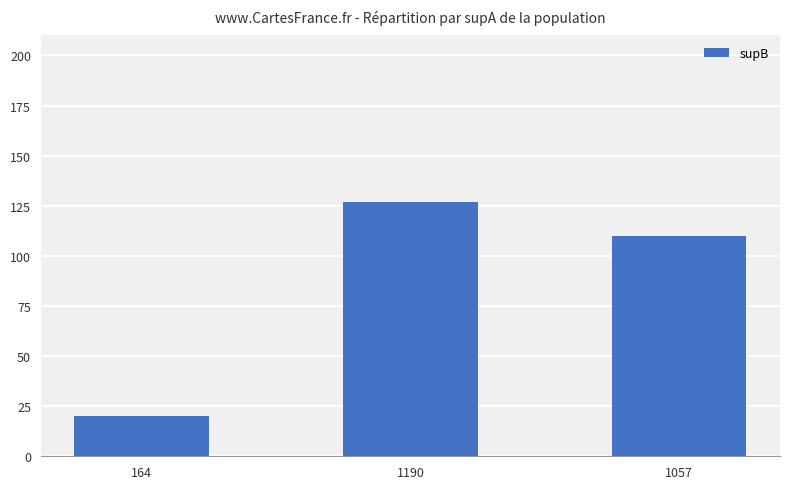

What is the label of the 1st bar from the left?

164